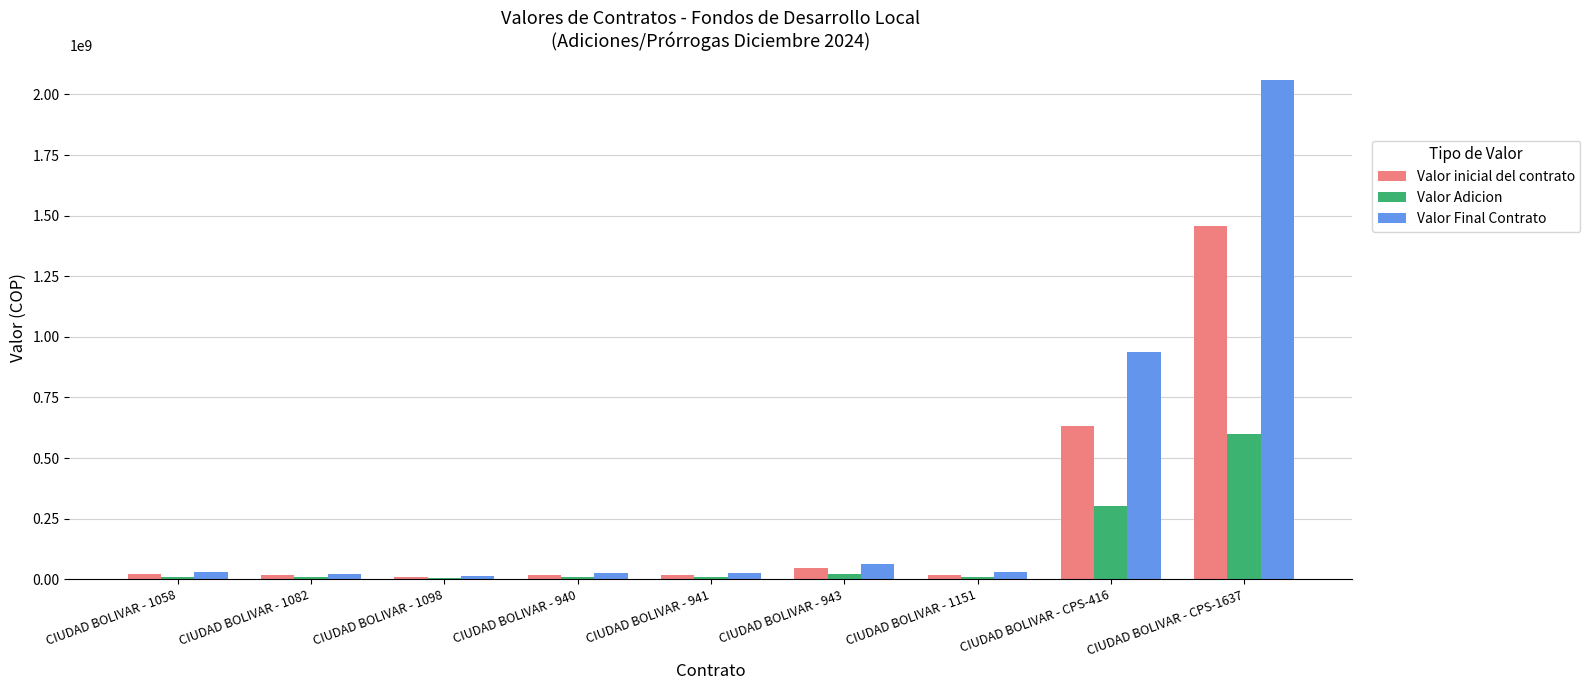

Which category has the highest value in the Valor inicial del contrato series?

CIUDAD BOLIVAR - CPS-1637